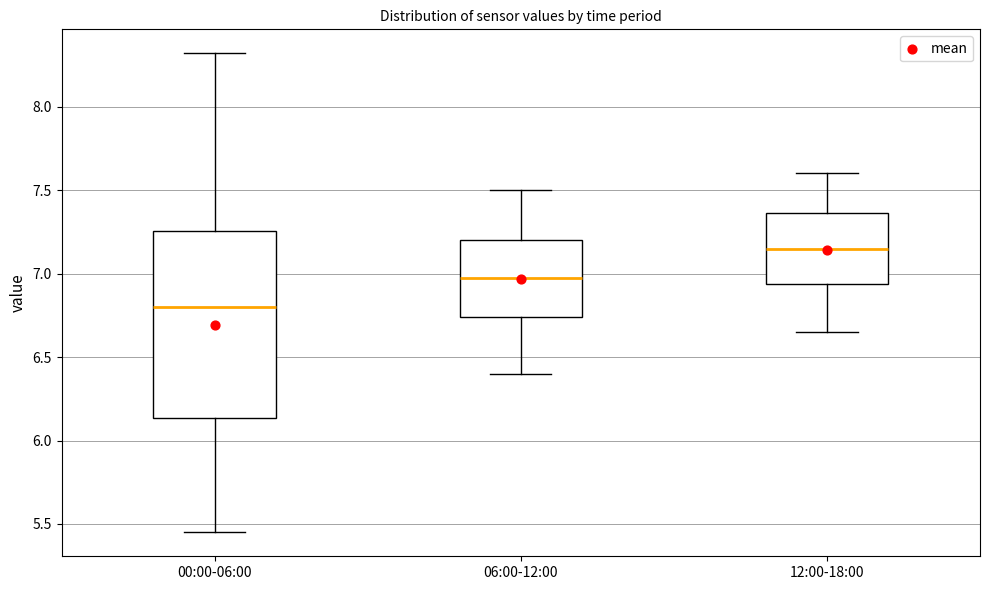

Where does the upper whisker of the box for 00:00-06:00 end on the y-axis? The values are not printed on the chart, so give them approximately, as read against the axis.

8.30